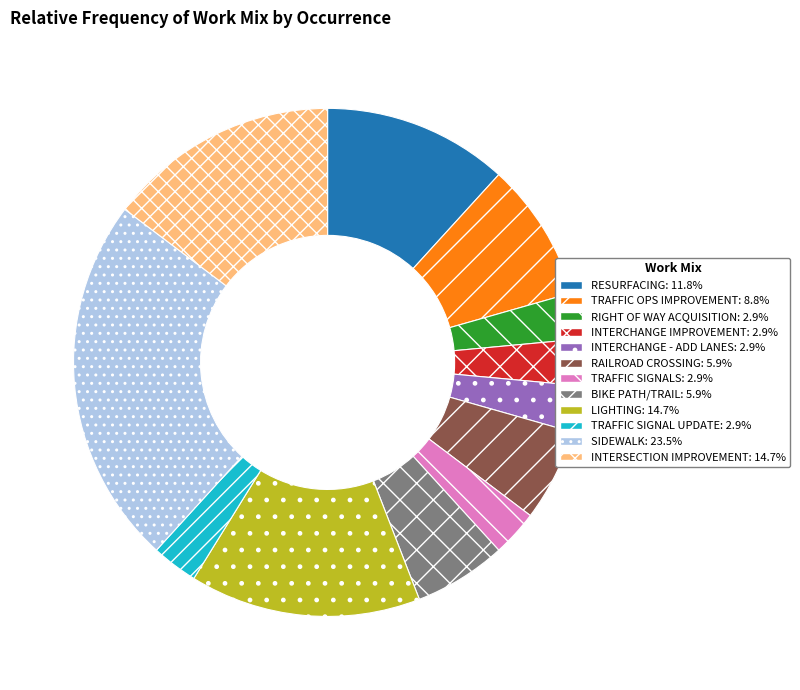

Which slice is the largest?

SIDEWALK